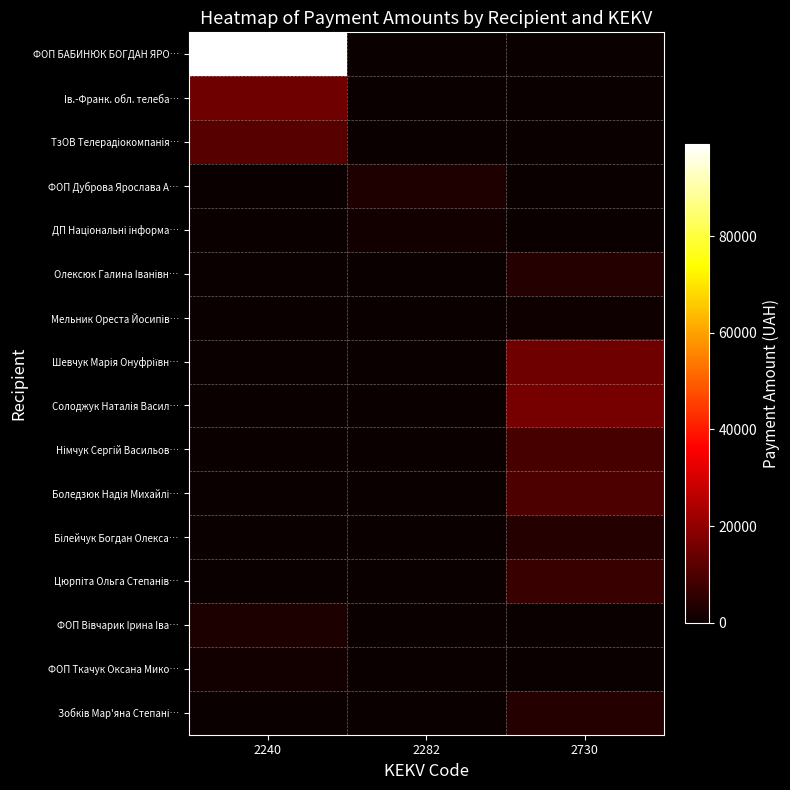

Which series changed the most between 2282 and 2730?

Солоджук Наталiя Васил…